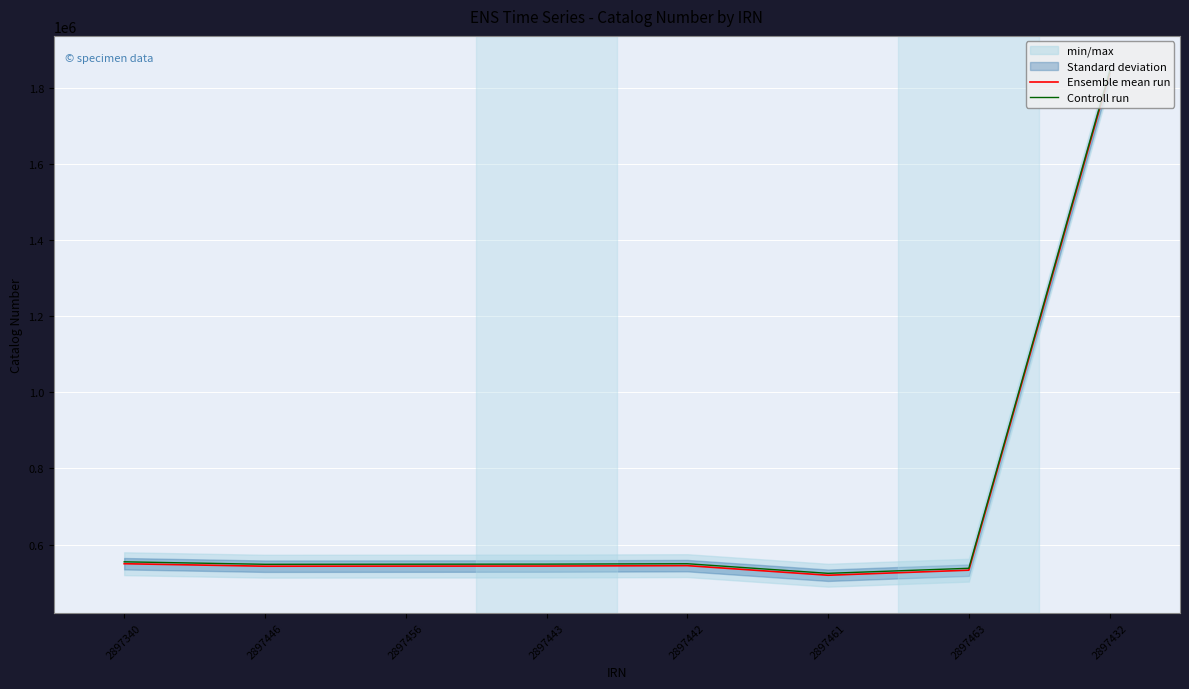

What is the difference between the maximum and minimum values in the Controll run series?

1317224